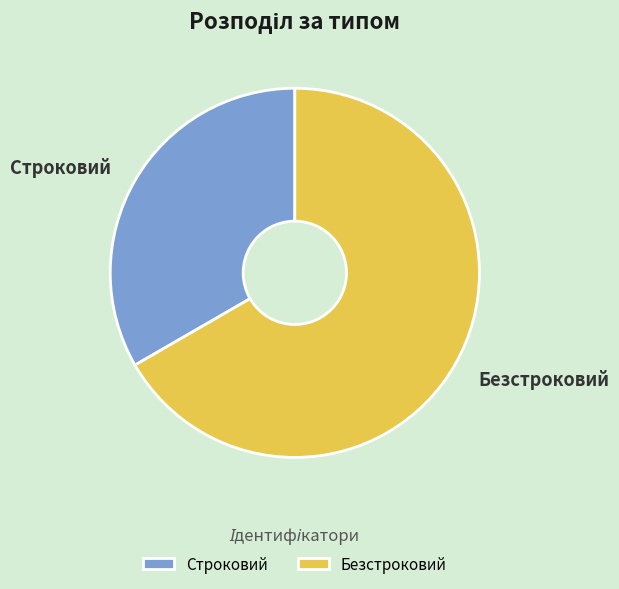

Which slice is the largest?

Безстроковий